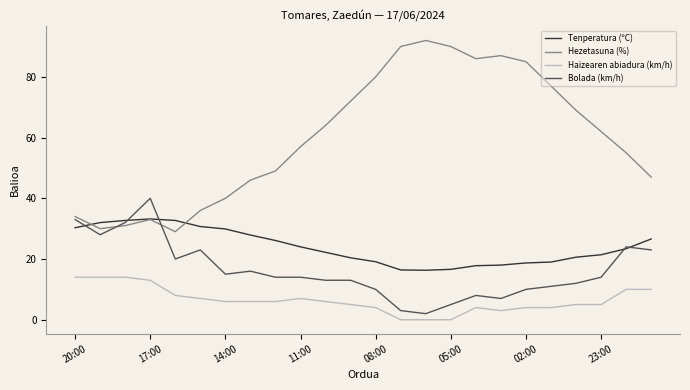

True or false: Haizearen abiadura (km/h) and Hezetasuna (%) intersect in this chart.

False